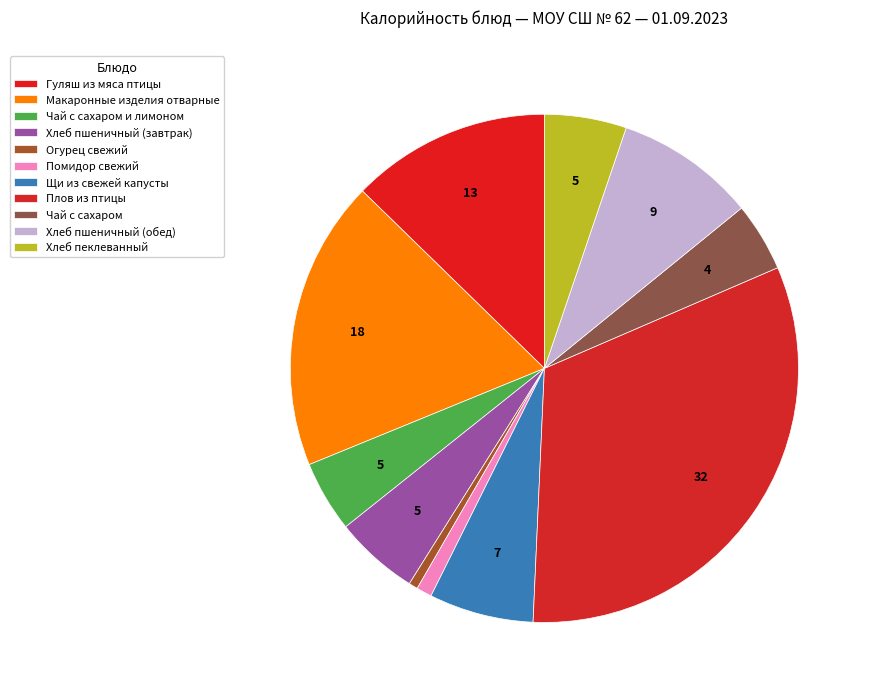

To the nearest percent, what is the difference between the Огурец свежий and Щи из свежей капусты slice percentages?

6%